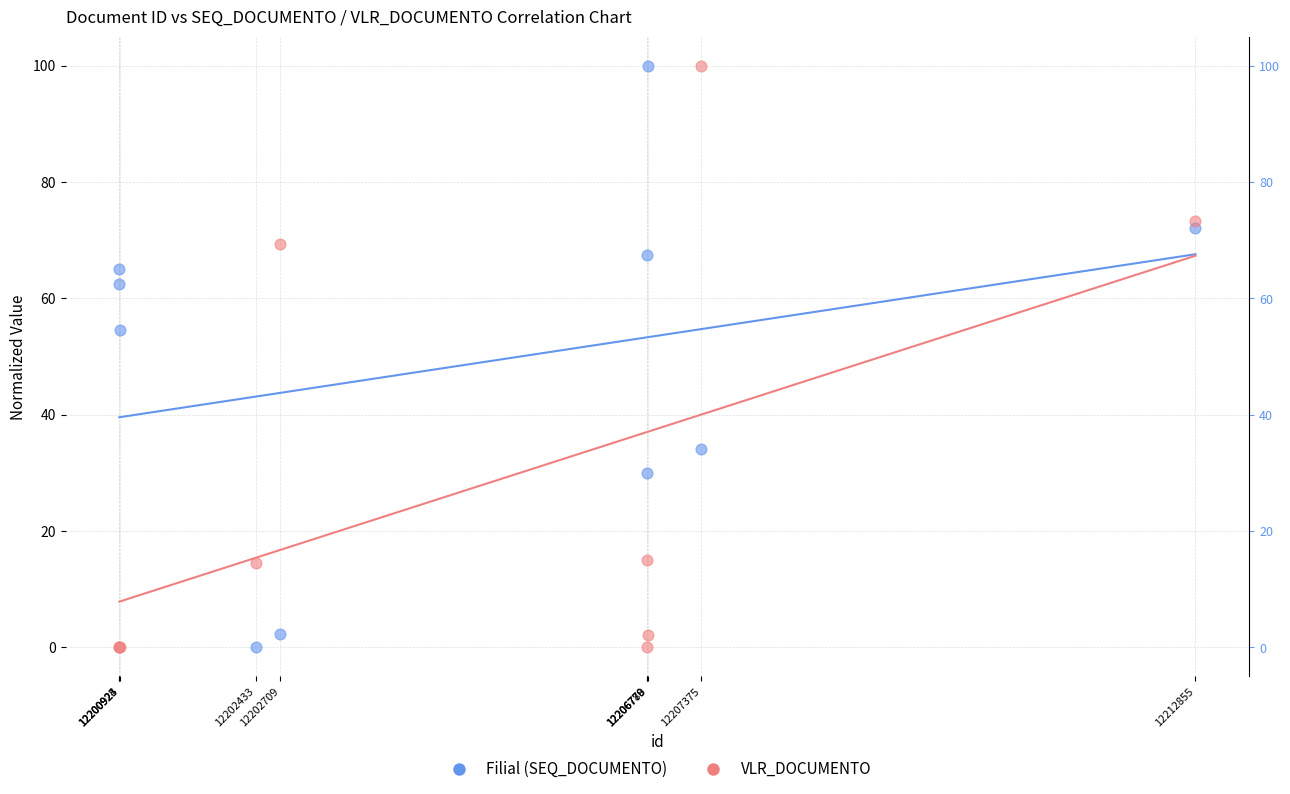

What is the X range (max minus min) for the scatter plot?

11932.0